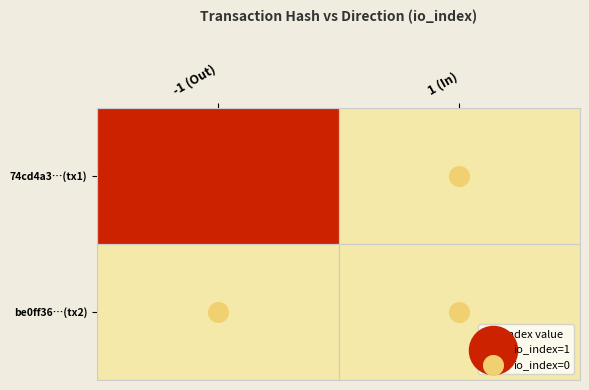

Which category has the lowest value across all series?

1